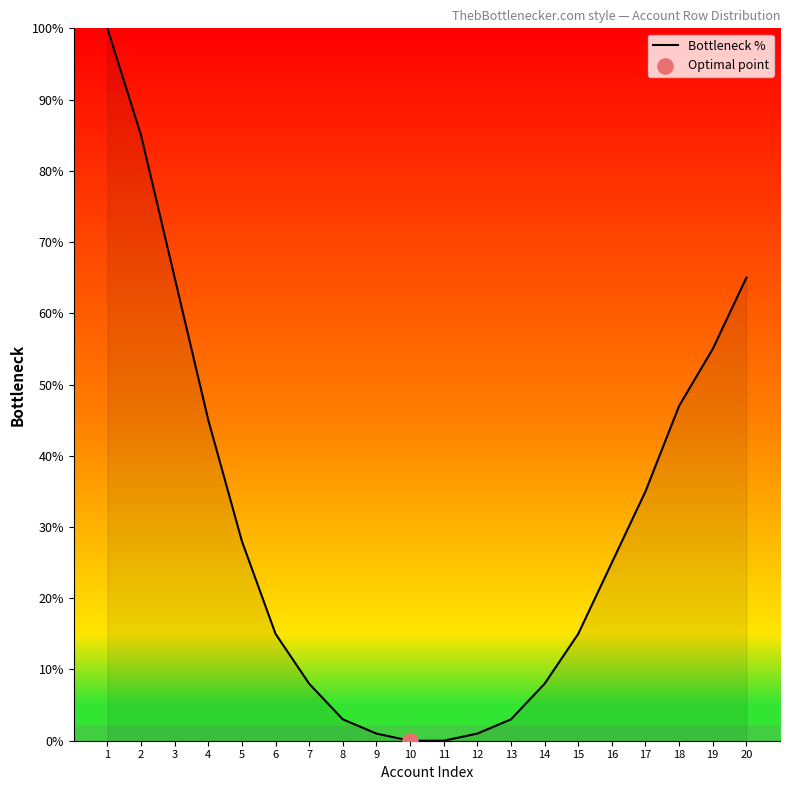

What is the change in value from 3 to 8?

-62